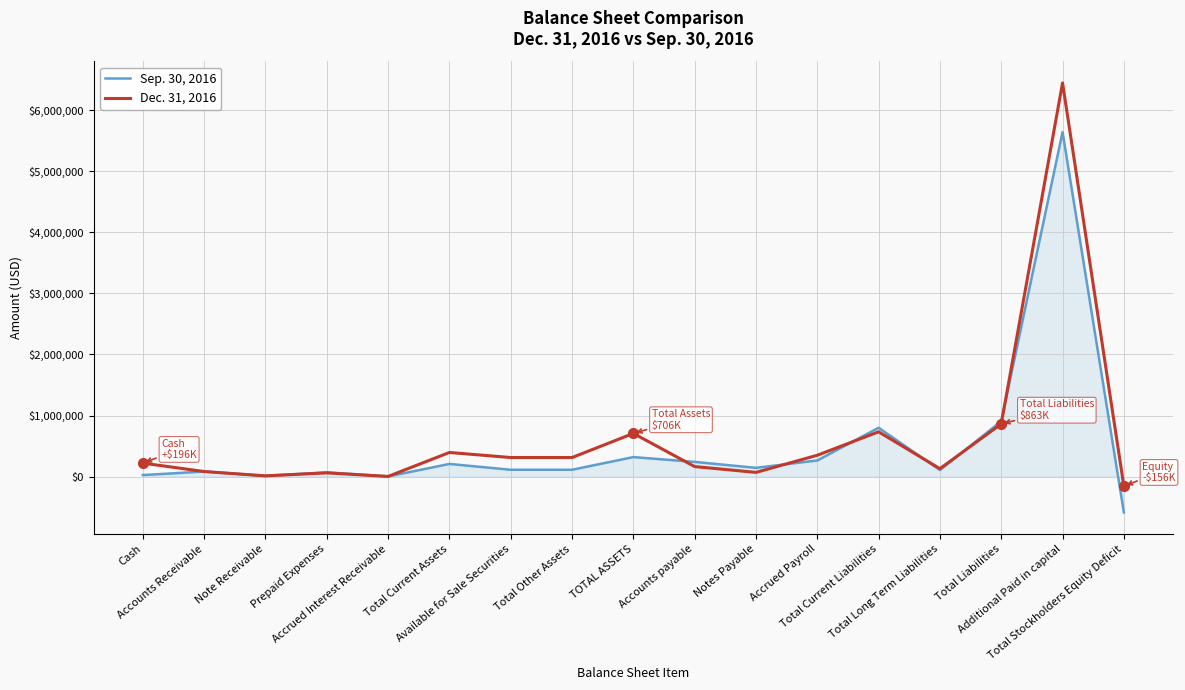

The Dec. 31, 2016 series shows 733004 at Total Current Liabilities. True or false?

True